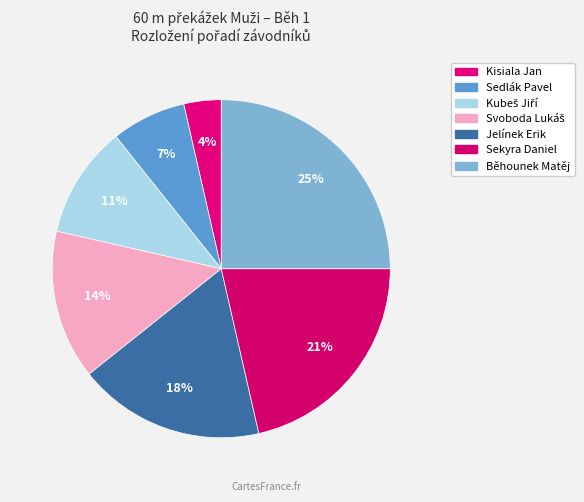

Which category has the smallest portion of the pie?

Kisiala Jan